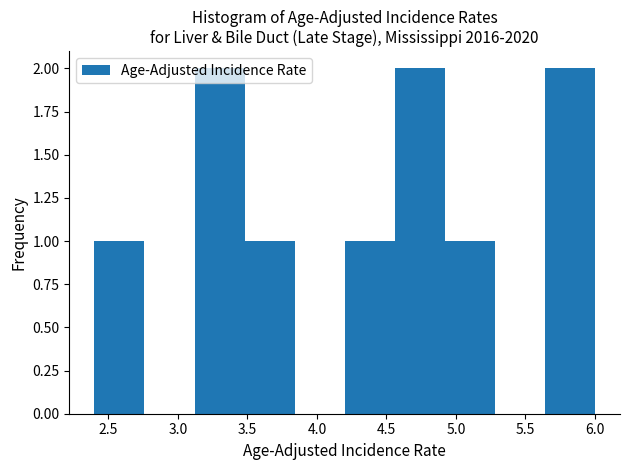

Reading left to right, list every bar in this chart as the range it spans on the x-axis followed by its height. Neither the bar edges nor the heights are printed on the chart, so give them approximately, as read against the axes.

2.40 to 2.76: 1
2.76 to 3.12: 0
3.12 to 3.48: 2
3.48 to 3.84: 1
3.84 to 4.20: 0
4.20 to 4.56: 1
4.56 to 4.92: 2
4.92 to 5.28: 1
5.28 to 5.64: 0
5.64 to 6.00: 2